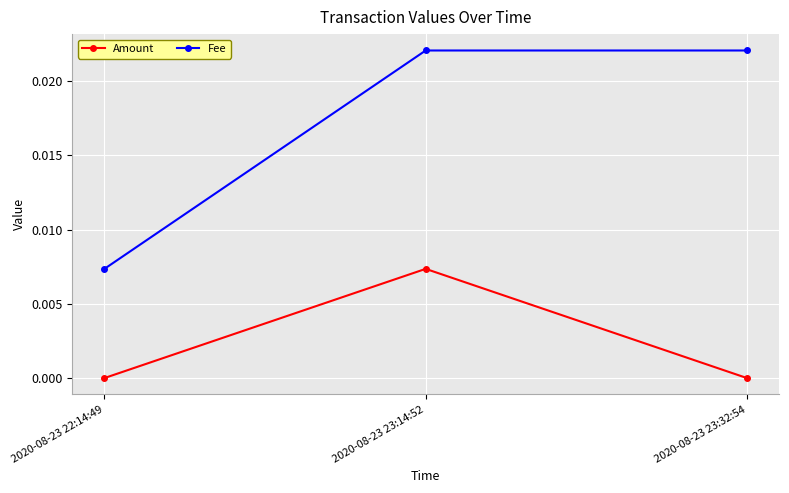

At how many categories does at least one series exceed 0?

3